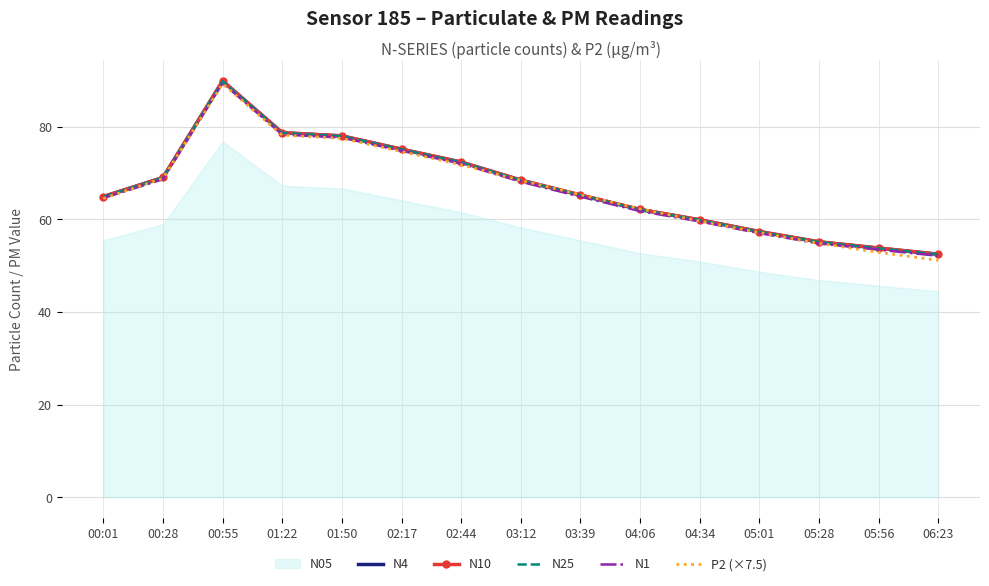

What is the difference between the second highest and minimum values in the N25 series?

26.2